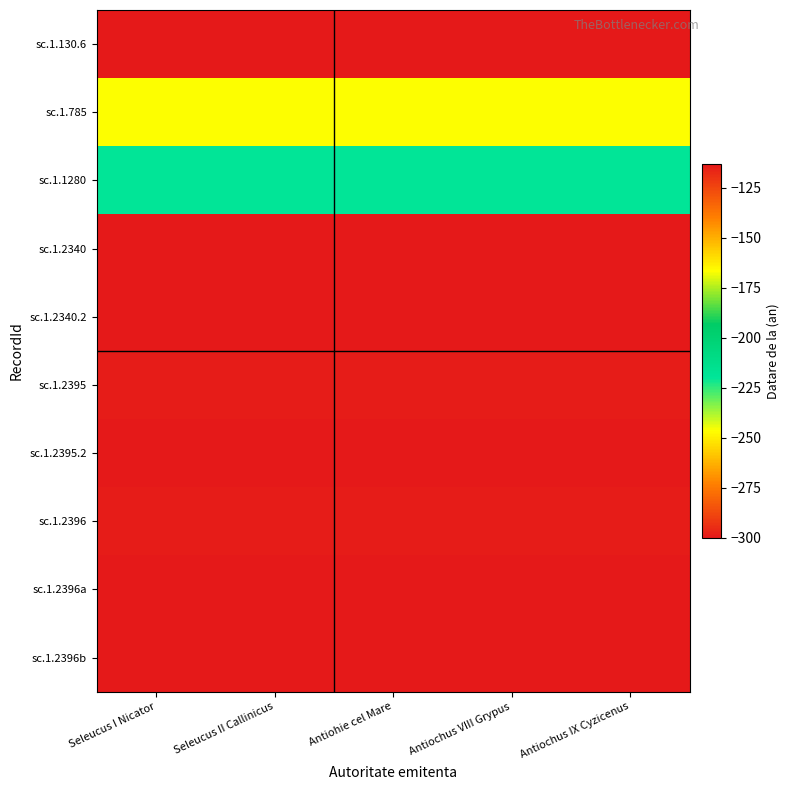

Reading left to right, extract all data points from this chart.

sc.1.130.6: Seleucus I Nicator=-300	Seleucus II Callinicus=-300	Antiohie cel Mare=-300	Antiochus VIII Grypus=-300	Antiochus IX Cyzicenus=-300
sc.1.785: Seleucus I Nicator=-246	Seleucus II Callinicus=-246	Antiohie cel Mare=-246	Antiochus VIII Grypus=-246	Antiochus IX Cyzicenus=-246
sc.1.1280: Seleucus I Nicator=-220	Seleucus II Callinicus=-220	Antiohie cel Mare=-220	Antiochus VIII Grypus=-220	Antiochus IX Cyzicenus=-220
sc.1.2340: Seleucus I Nicator=-113	Seleucus II Callinicus=-113	Antiohie cel Mare=-113	Antiochus VIII Grypus=-113	Antiochus IX Cyzicenus=-113
sc.1.2340.2: Seleucus I Nicator=-113	Seleucus II Callinicus=-113	Antiohie cel Mare=-113	Antiochus VIII Grypus=-113	Antiochus IX Cyzicenus=-113
sc.1.2395: Seleucus I Nicator=-114	Seleucus II Callinicus=-114	Antiohie cel Mare=-114	Antiochus VIII Grypus=-114	Antiochus IX Cyzicenus=-114
sc.1.2395.2: Seleucus I Nicator=-113	Seleucus II Callinicus=-113	Antiohie cel Mare=-113	Antiochus VIII Grypus=-113	Antiochus IX Cyzicenus=-113
sc.1.2396: Seleucus I Nicator=-114	Seleucus II Callinicus=-114	Antiohie cel Mare=-114	Antiochus VIII Grypus=-114	Antiochus IX Cyzicenus=-114
sc.1.2396a: Seleucus I Nicator=-113	Seleucus II Callinicus=-113	Antiohie cel Mare=-113	Antiochus VIII Grypus=-113	Antiochus IX Cyzicenus=-113
sc.1.2396b: Seleucus I Nicator=-113	Seleucus II Callinicus=-113	Antiohie cel Mare=-113	Antiochus VIII Grypus=-113	Antiochus IX Cyzicenus=-113